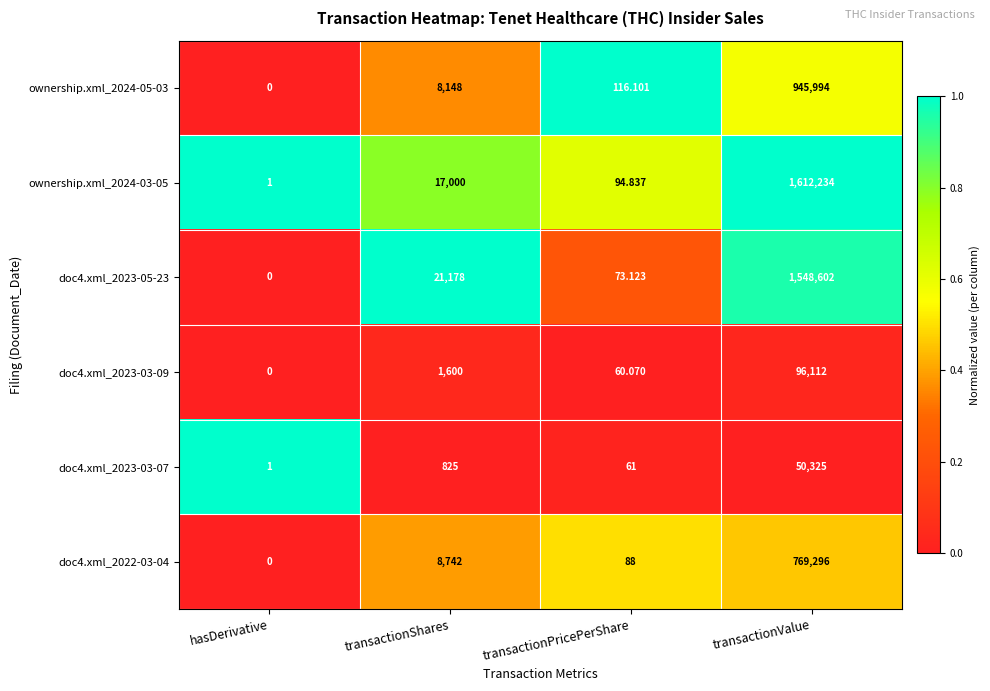

At which category is the sum across all series the highest?

transactionValue